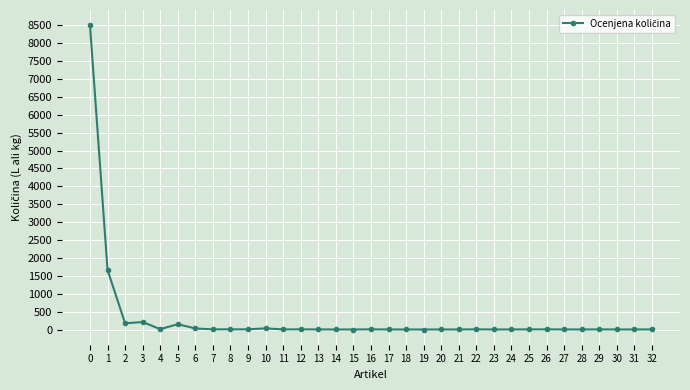

What is the difference between the second highest and minimum values?

1664.5